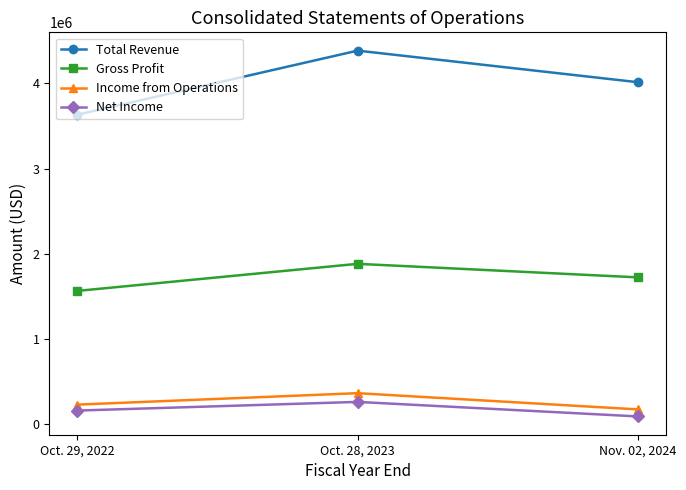

Where is Total Revenue nearest to the value 4009605?

Nov. 02, 2024